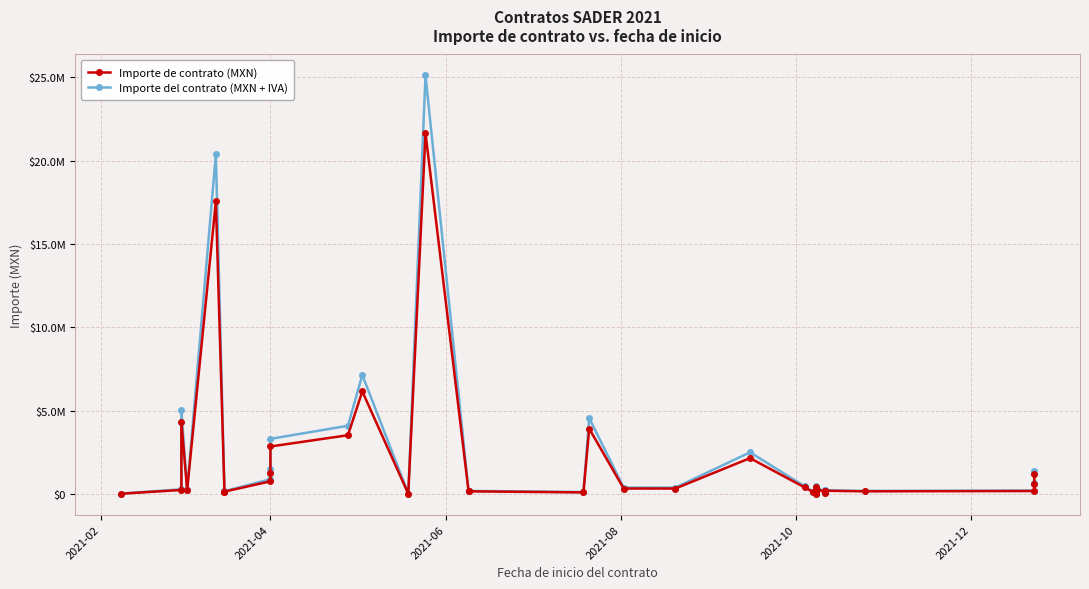

What is the difference between the maximum and second lowest values in the Importe del contrato (MXN + IVA) series?

25077248.7